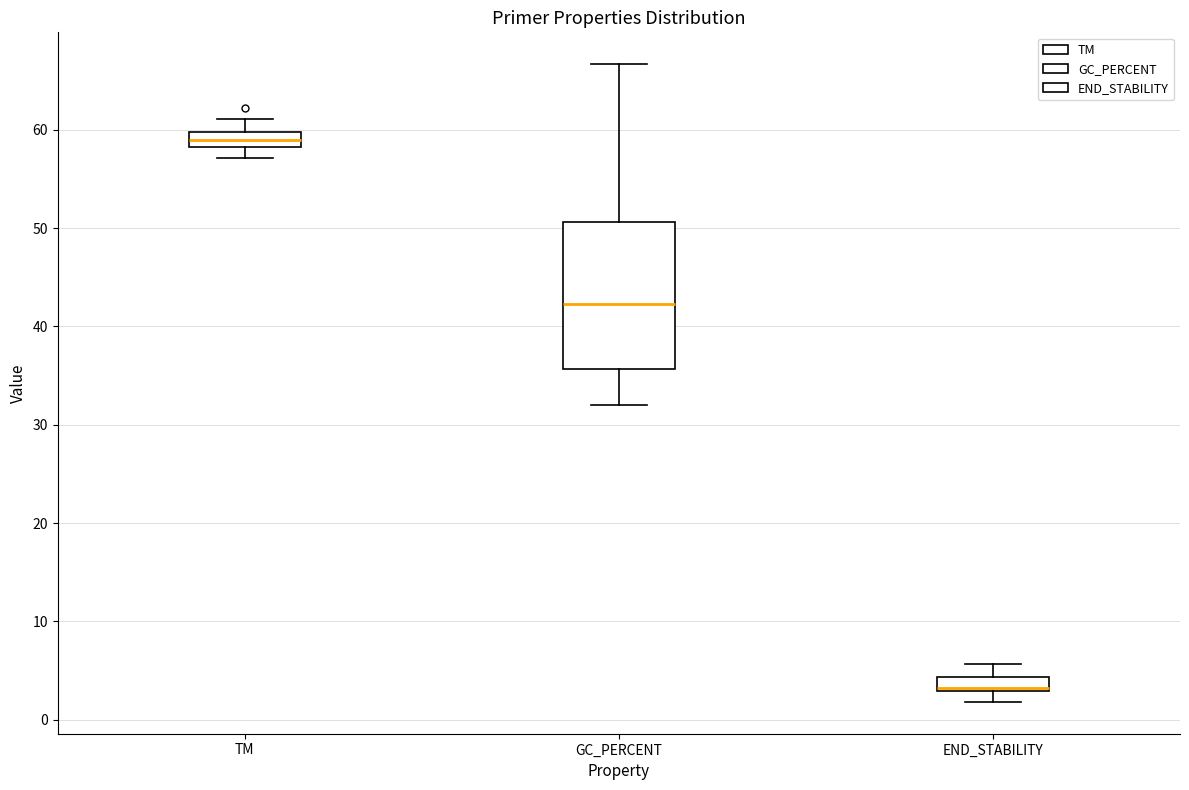

Which box is the tallest, from its lower edge to its upper edge?

GC_PERCENT